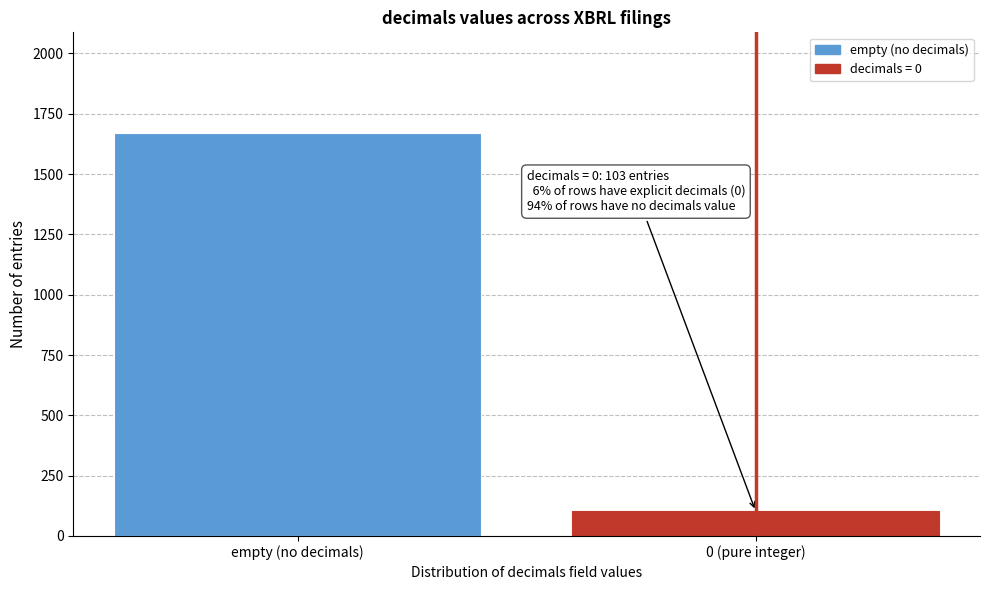

Reading left to right, extract all data points from this chart.

1670	103